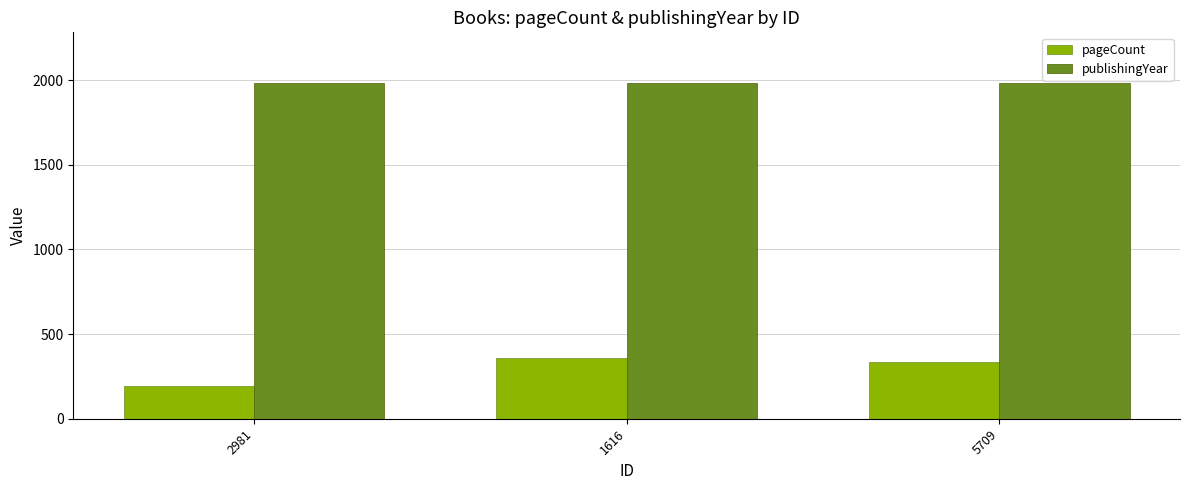

How many values in the publishingYear series are below 1985?

1